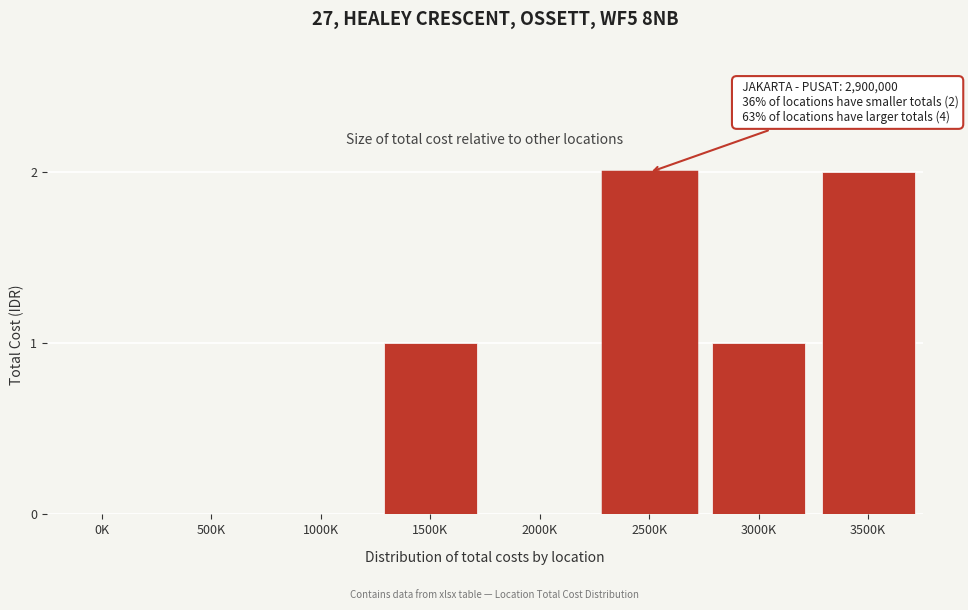

Reading left to right, extract all data points from this chart.

0K=0	500K=0	1000K=0	1500K=1	2000K=0	2500K=2	3000K=1	3500K=2